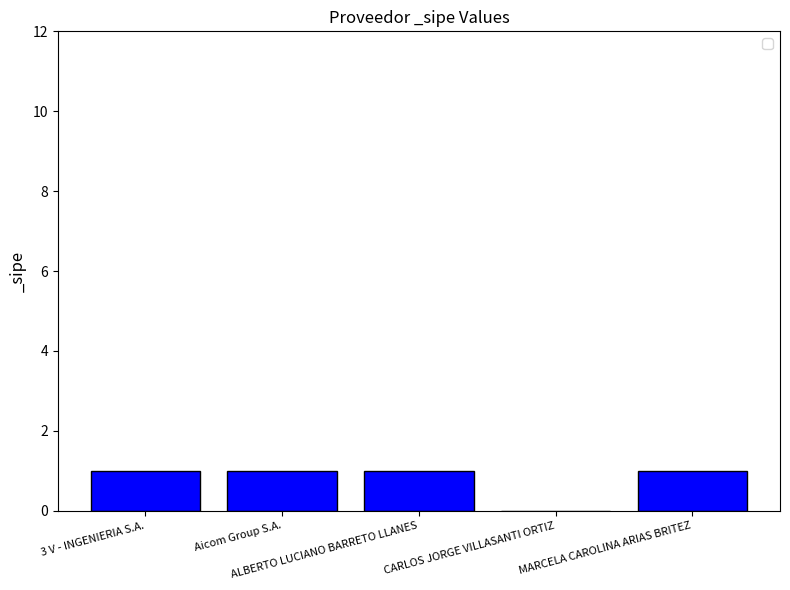

What is the sum of all values?

4